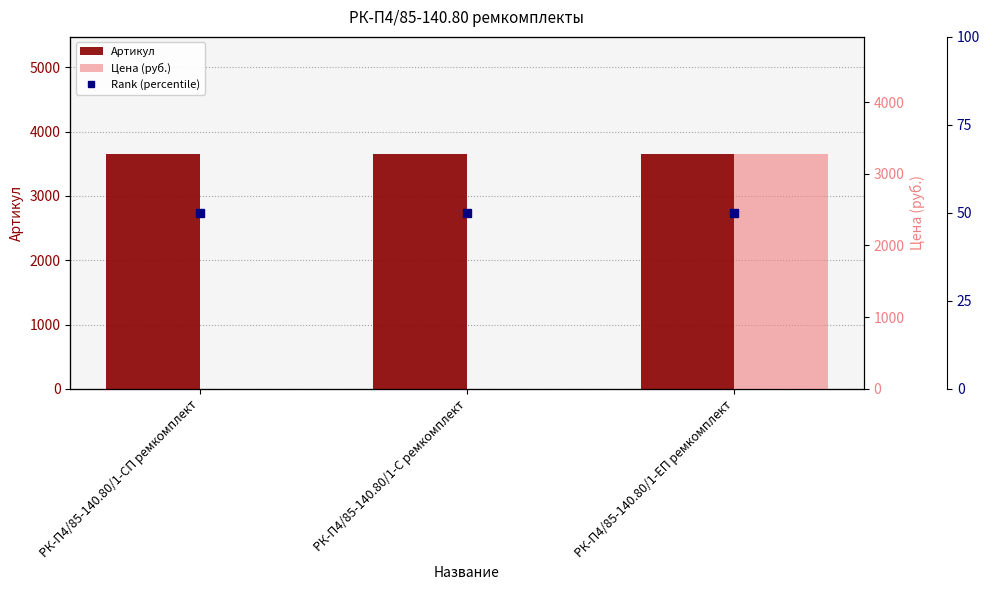

Reading right to left, list all the values displayed in this chart.

Артикул: РК-П4/85-140.80/1-ЕП ремкомплект=3647.0	РК-П4/85-140.80/1-С ремкомплект=3649.0	РК-П4/85-140.80/1-СП ремкомплект=3648.0
Цена (руб.): РК-П4/85-140.80/1-ЕП ремкомплект=3273.6	РК-П4/85-140.80/1-С ремкомплект=0.0	РК-П4/85-140.80/1-СП ремкомплект=0.0
Rank (percentile): РК-П4/85-140.80/1-ЕП ремкомплект=50.0	РК-П4/85-140.80/1-С ремкомплект=50.0	РК-П4/85-140.80/1-СП ремкомплект=50.0